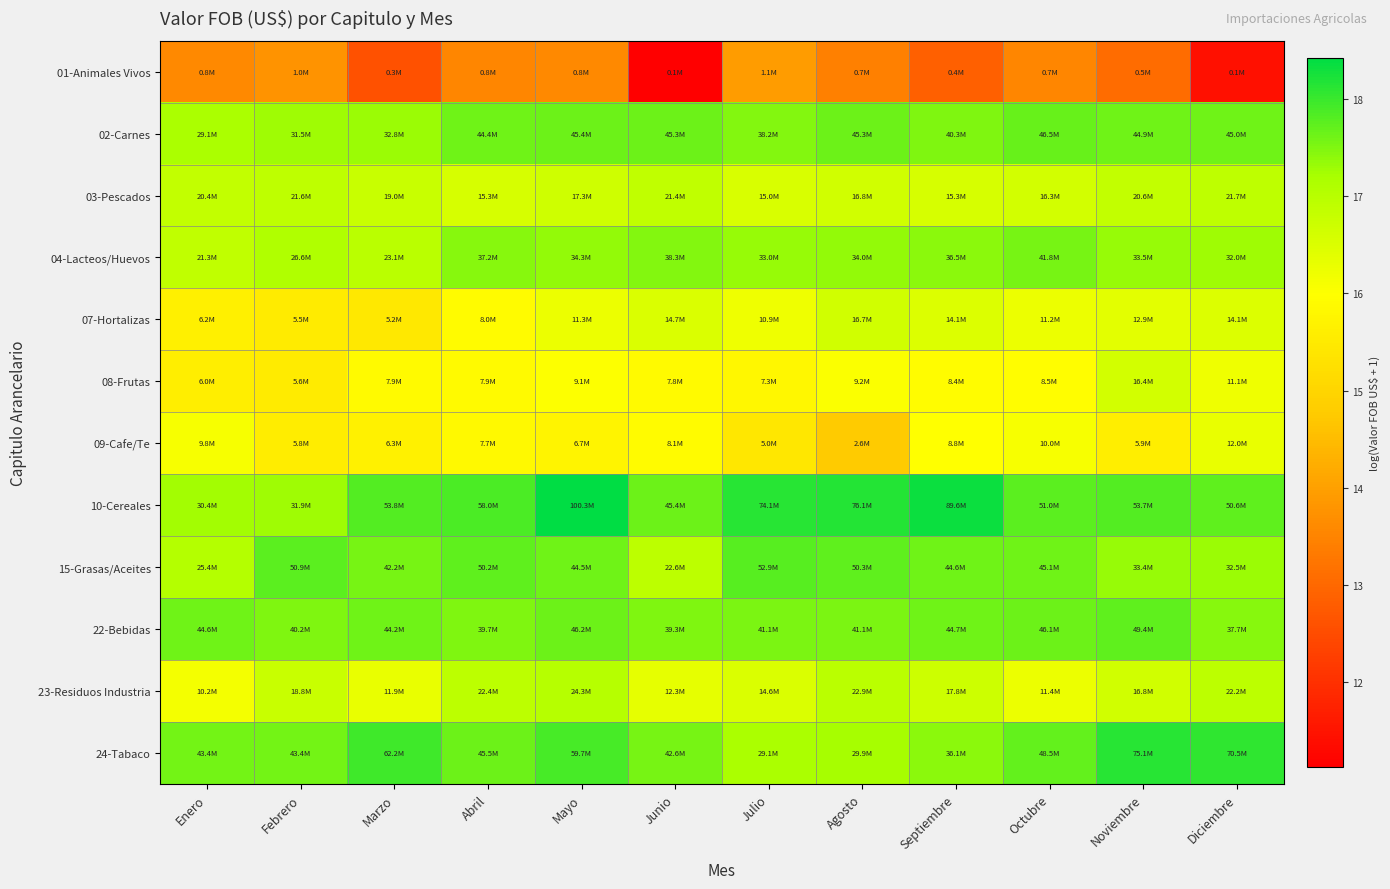

Reading left to right, transcribe all the data shown in this chart.

01-Animales Vivos: Enero=13.6	Febrero=13.8	Marzo=12.6	Abril=13.5	Mayo=13.6	Junio=11.1	Julio=13.9	Agosto=13.4	Septiembre=12.9	Octubre=13.5	Noviembre=13.1	Diciembre=11.4
02-Carnes: Enero=17.2	Febrero=17.3	Marzo=17.3	Abril=17.6	Mayo=17.6	Junio=17.6	Julio=17.5	Agosto=17.6	Septiembre=17.5	Octubre=17.7	Noviembre=17.6	Diciembre=17.6
03-Pescados: Enero=16.8	Febrero=16.9	Marzo=16.8	Abril=16.5	Mayo=16.7	Junio=16.9	Julio=16.5	Agosto=16.6	Septiembre=16.5	Octubre=16.6	Noviembre=16.8	Diciembre=16.9
04-Lacteos/Huevos: Enero=16.9	Febrero=17.1	Marzo=17.0	Abril=17.4	Mayo=17.4	Junio=17.5	Julio=17.3	Agosto=17.3	Septiembre=17.4	Octubre=17.5	Noviembre=17.3	Diciembre=17.3
07-Hortalizas: Enero=15.6	Febrero=15.5	Marzo=15.5	Abril=15.9	Mayo=16.2	Junio=16.5	Julio=16.2	Agosto=16.6	Septiembre=16.5	Octubre=16.2	Noviembre=16.4	Diciembre=16.5
08-Frutas: Enero=15.6	Febrero=15.5	Marzo=15.9	Abril=15.9	Mayo=16.0	Junio=15.9	Julio=15.8	Agosto=16.0	Septiembre=15.9	Octubre=16.0	Noviembre=16.6	Diciembre=16.2
09-Cafe/Te: Enero=16.1	Febrero=15.6	Marzo=15.7	Abril=15.9	Mayo=15.7	Junio=15.9	Julio=15.4	Agosto=14.8	Septiembre=16.0	Octubre=16.1	Noviembre=15.6	Diciembre=16.3
10-Cereales: Enero=17.2	Febrero=17.3	Marzo=17.8	Abril=17.9	Mayo=18.4	Junio=17.6	Julio=18.1	Agosto=18.1	Septiembre=18.3	Octubre=17.7	Noviembre=17.8	Diciembre=17.7
15-Grasas/Aceites: Enero=17.1	Febrero=17.7	Marzo=17.6	Abril=17.7	Mayo=17.6	Junio=16.9	Julio=17.8	Agosto=17.7	Septiembre=17.6	Octubre=17.6	Noviembre=17.3	Diciembre=17.3
22-Bebidas: Enero=17.6	Febrero=17.5	Marzo=17.6	Abril=17.5	Mayo=17.6	Junio=17.5	Julio=17.5	Agosto=17.5	Septiembre=17.6	Octubre=17.6	Noviembre=17.7	Diciembre=17.4
23-Residuos Industria: Enero=16.1	Febrero=16.8	Marzo=16.3	Abril=16.9	Mayo=17.0	Junio=16.3	Julio=16.5	Agosto=16.9	Septiembre=16.7	Octubre=16.3	Noviembre=16.6	Diciembre=16.9
24-Tabaco: Enero=17.6	Febrero=17.6	Marzo=17.9	Abril=17.6	Mayo=17.9	Junio=17.6	Julio=17.2	Agosto=17.2	Septiembre=17.4	Octubre=17.7	Noviembre=18.1	Diciembre=18.1